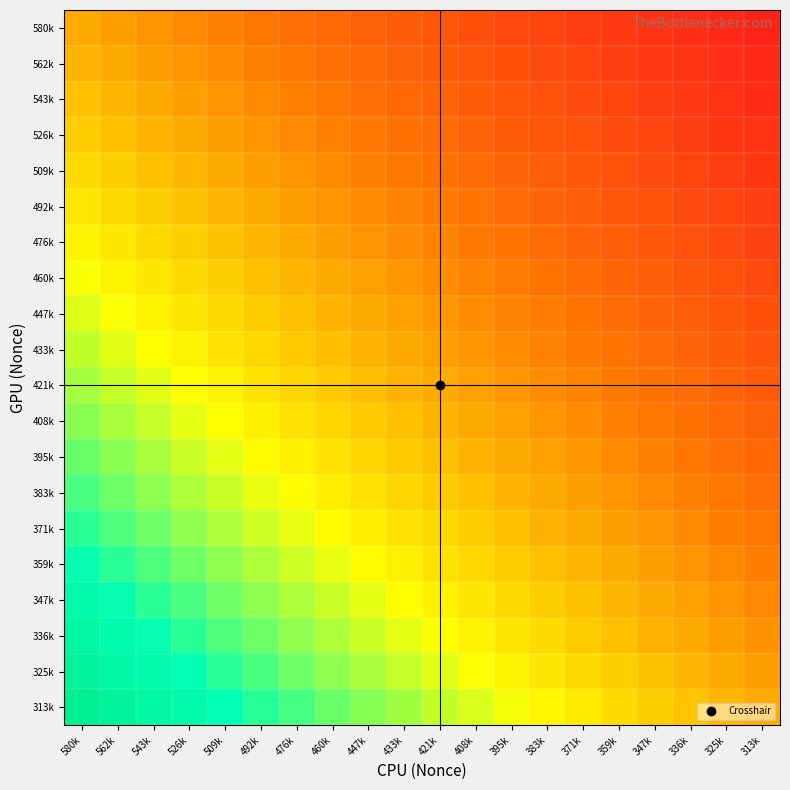

What is the greatest value displayed?

1.9